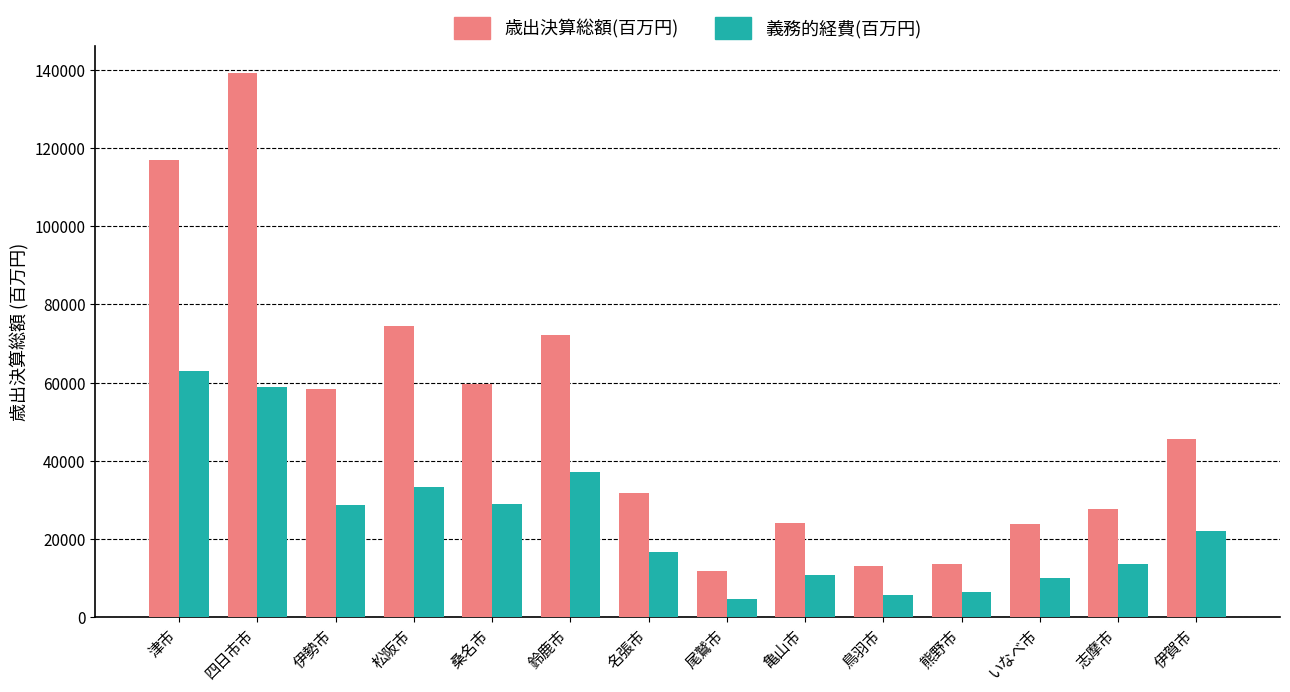

Is it true that 義務的経費(百万円) equals 28593.6 at 伊勢市?

True